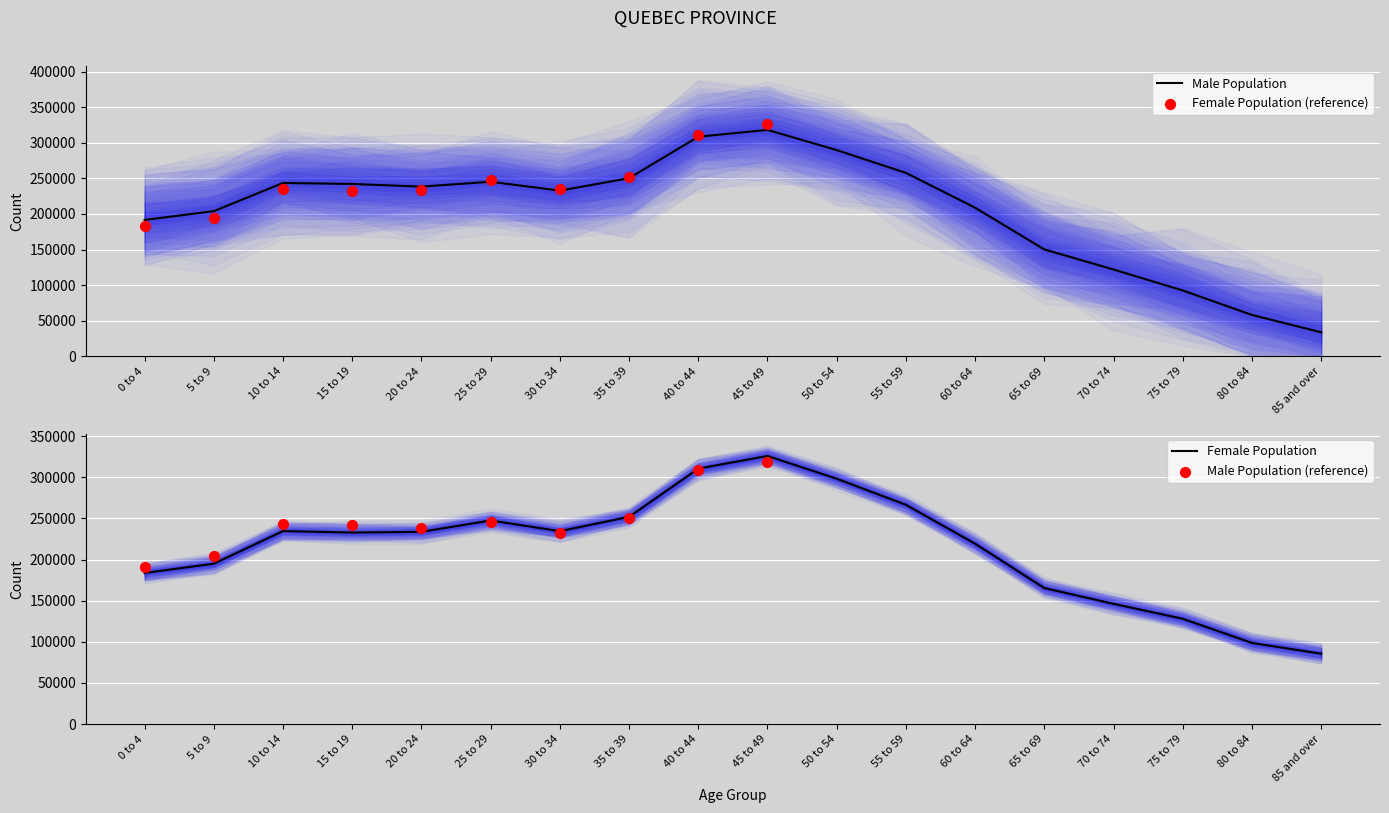

What is the total value across all series at 30 to 34?

467325